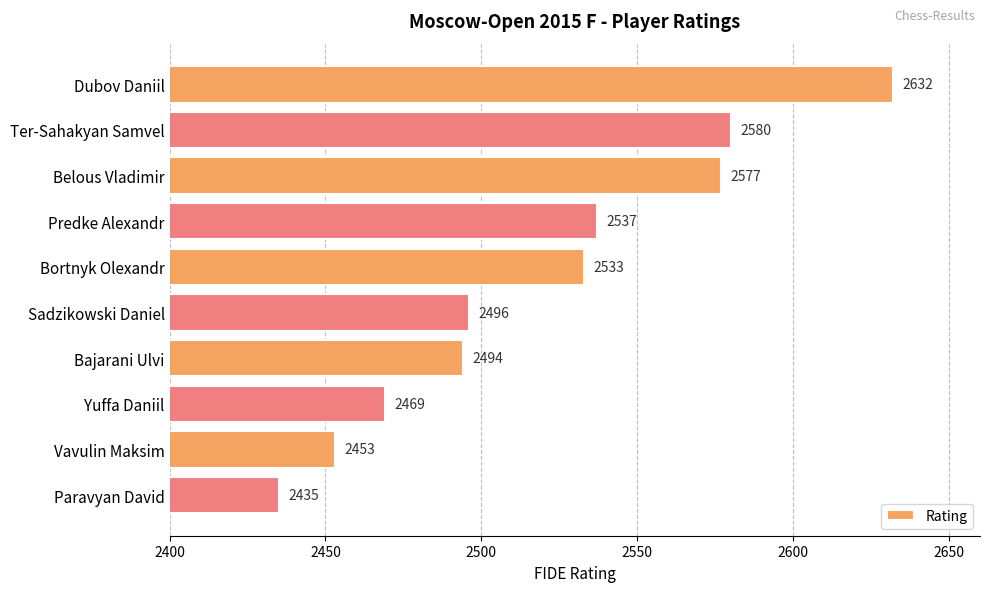

What is the label of the 10th bar from the bottom?

Dubov Daniil